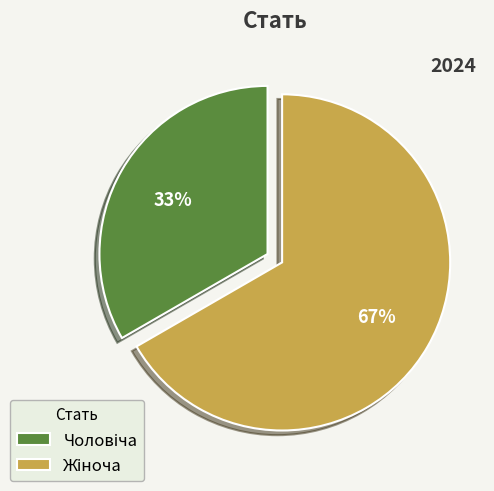

To the nearest percent, what is the average slice percentage?

50%